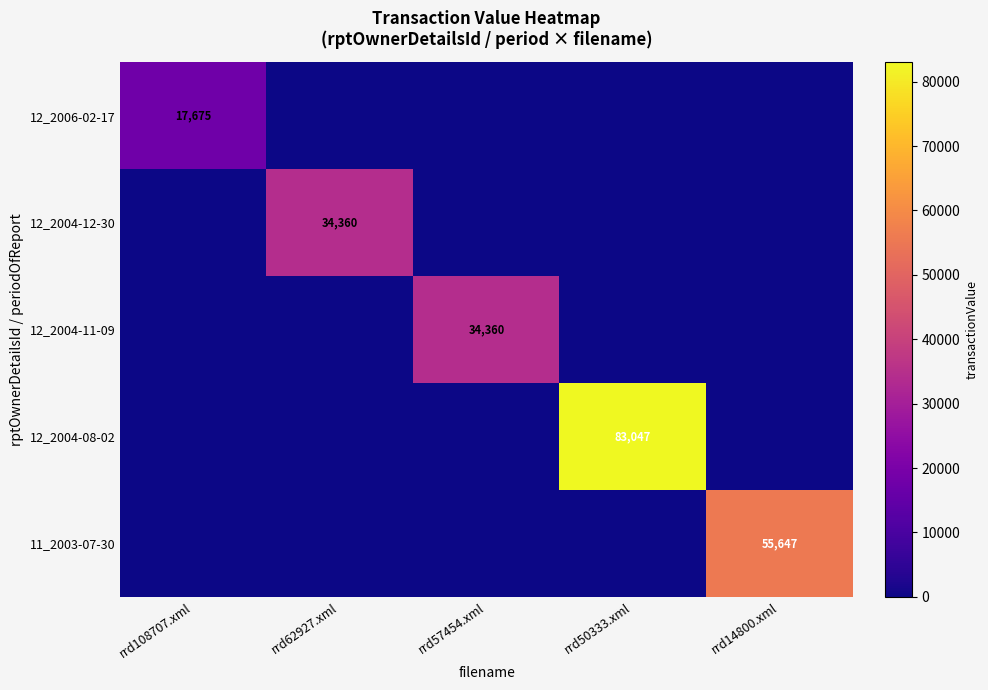

Is the value of 12_2004-08-02 at rrd62927.xml greater than the value of 12_2006-02-17 at rrd50333.xml?

No